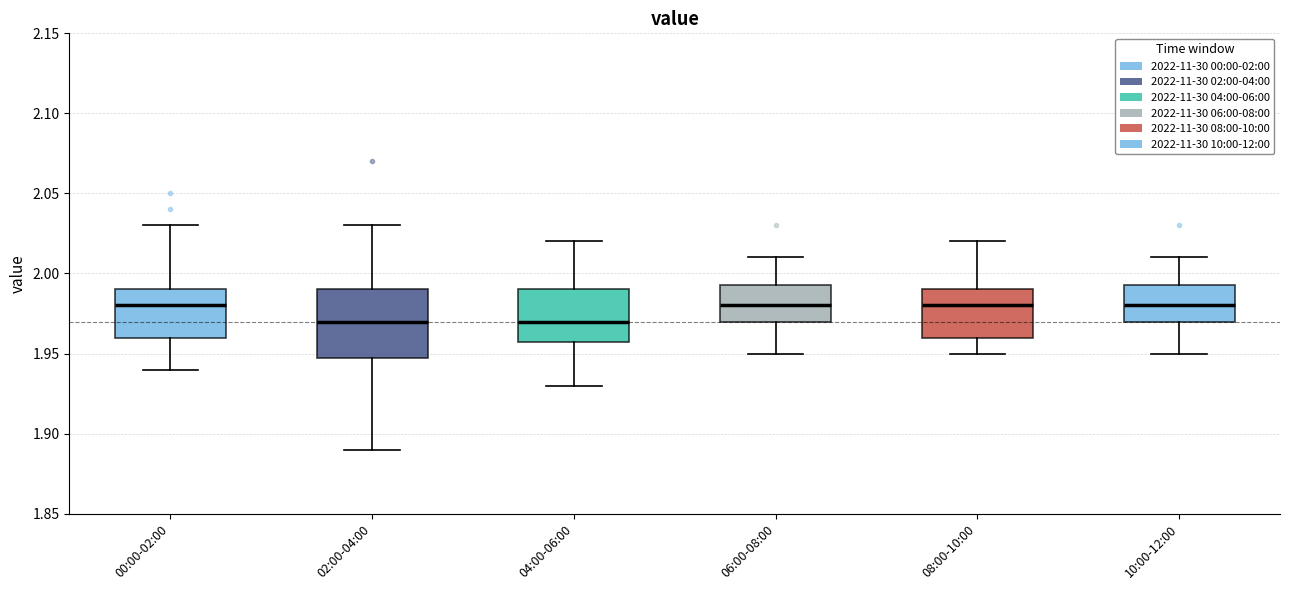

Reading left to right, transcribe this box plot: for each box, give where its median line is, the range the box spans, and where its two whiskers end, as read against the y-axis. The values are not printed on the chart, so give them approximately, as read against the axis.

00:00-02:00: median 1.980, box 1.960 to 1.990, whiskers 1.940 to 2.030
02:00-04:00: median 1.970, box 1.950 to 1.990, whiskers 1.890 to 2.030
04:00-06:00: median 1.970, box 1.960 to 1.990, whiskers 1.930 to 2.020
06:00-08:00: median 1.980, box 1.970 to 1.995, whiskers 1.950 to 2.010
08:00-10:00: median 1.980, box 1.960 to 1.990, whiskers 1.950 to 2.020
10:00-12:00: median 1.980, box 1.970 to 1.995, whiskers 1.950 to 2.010